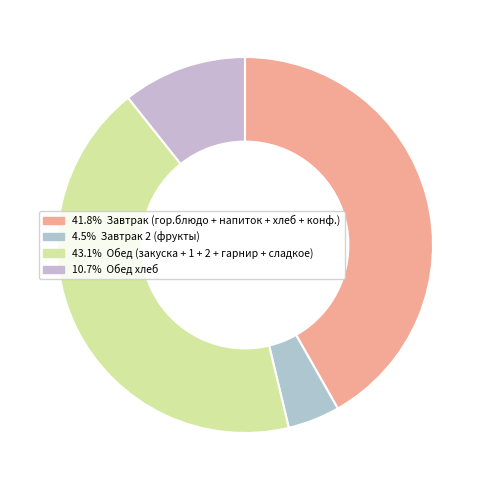

Does any single category account for the majority?

No